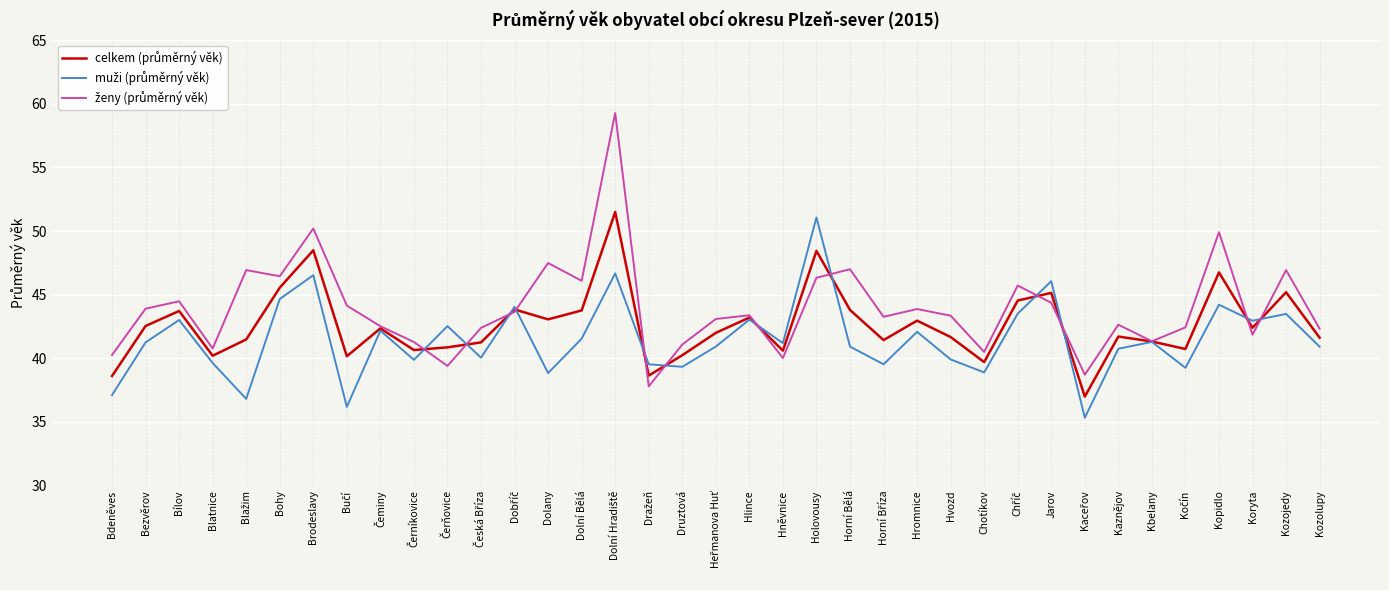

What is the smallest value displayed?

35.3